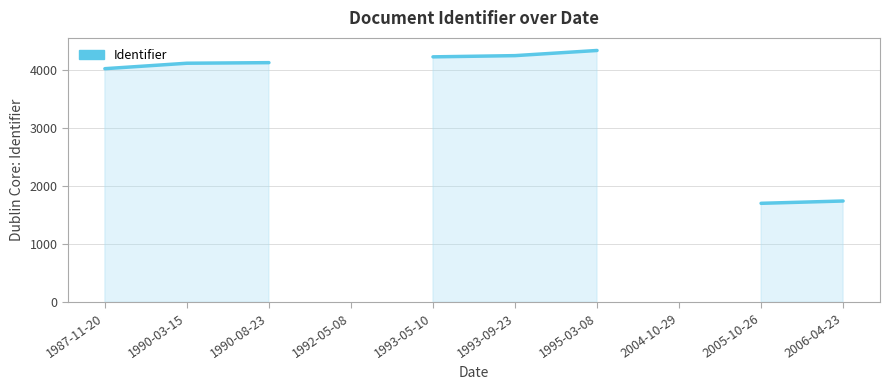

Approximately how many times larger is the value at 2005-10-26 compared to 1987-11-20?

0.4